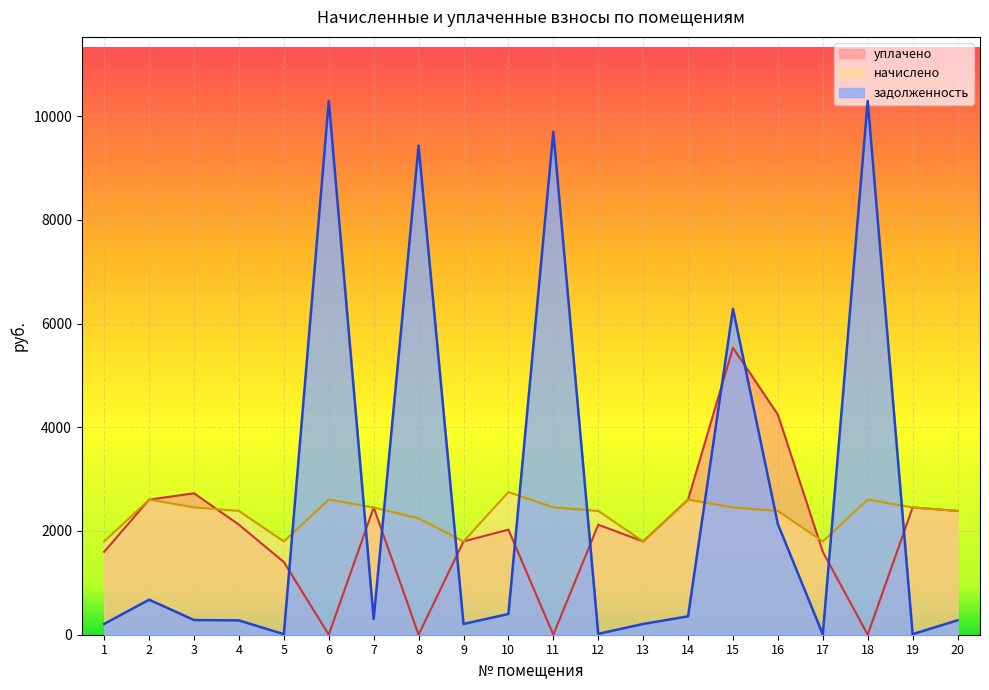

How many lines are shown in the chart?

3